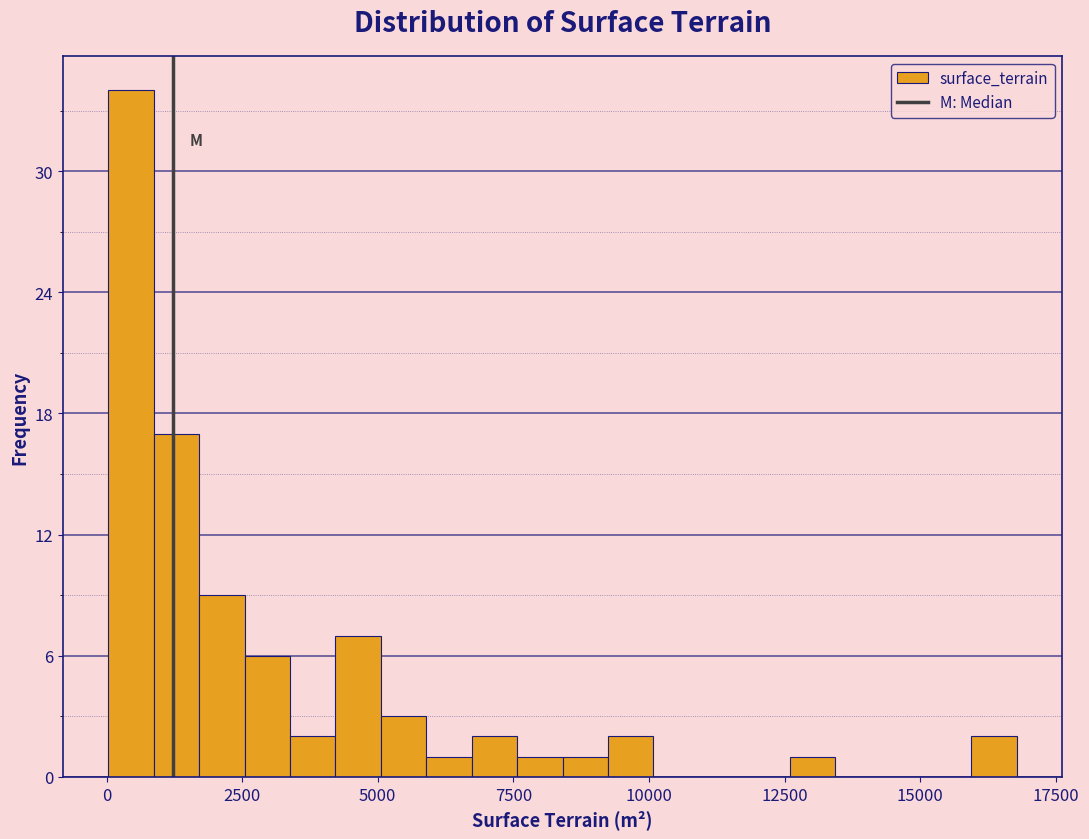

Around what value on the x-axis is the tallest bar? Give the approximate position of its centre, as read against the axis.

500